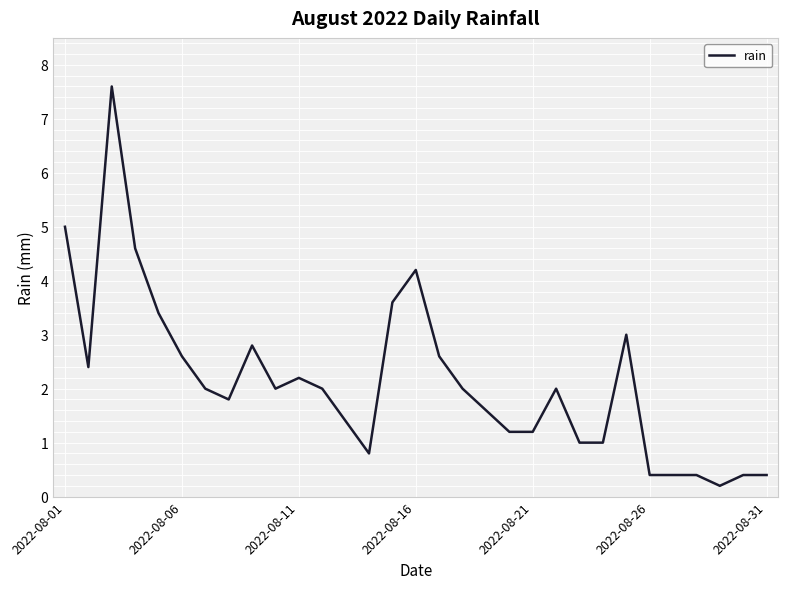

What is the maximum value shown in the chart?

7.6